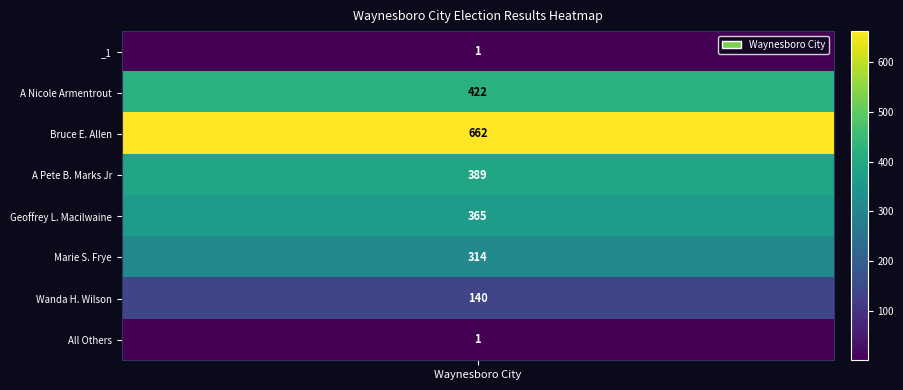

Is it true that the value at Marie S. Frye is 475?

False